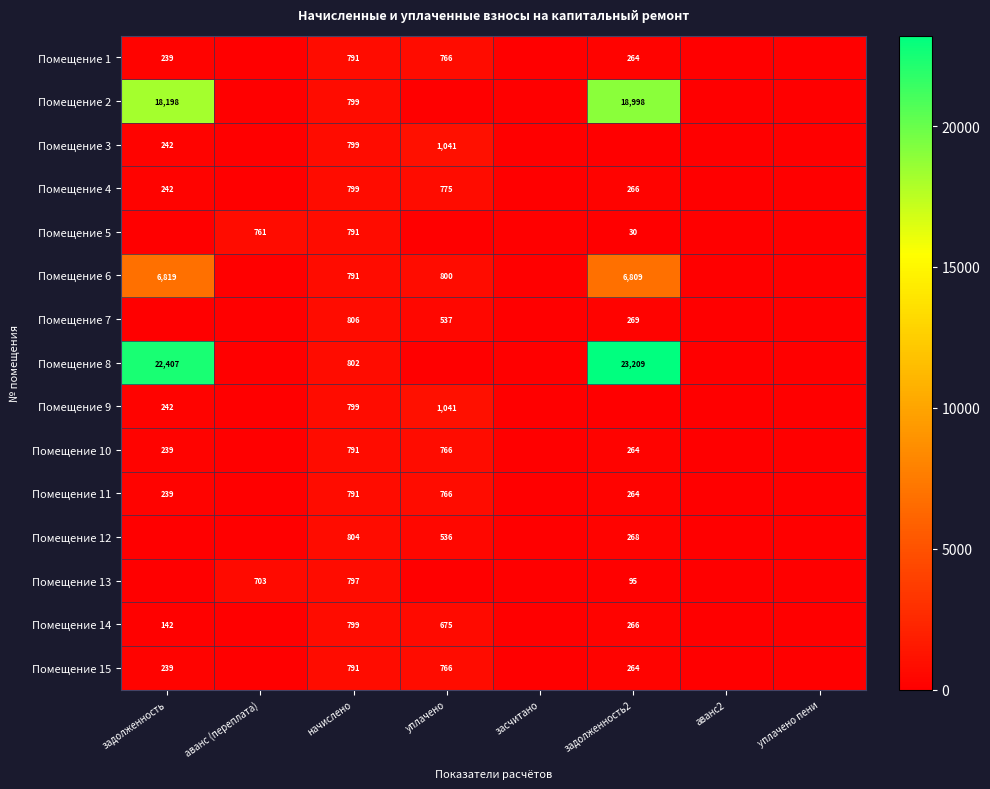

Is it true that Помещение 8 equals 30470 at задолженность?

False